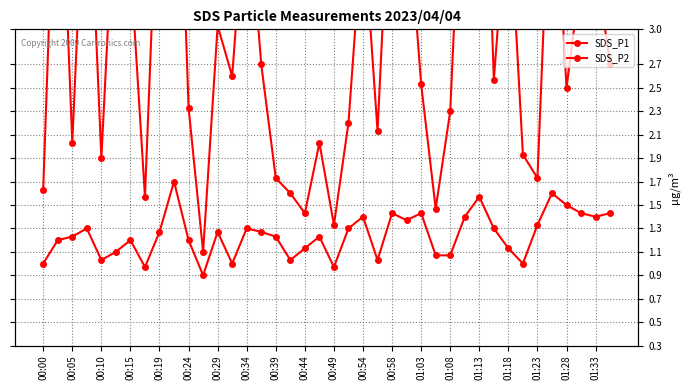

Reading right to left, extract all data points from this chart.

SDS_P1: 2.7	3.6	3.5	2.5	4.8	1.7	1.9	4.2	2.6	6.2	5.1	2.3	1.5	2.5	4.2	4.7	2.1	3.9	2.2	1.3	2.0	1.4	1.6	1.7	2.7	4.3	2.6	3.0	1.1	2.3	5.9	4.7	1.6	3.6	4.4	1.9	4.8	2.0	5.2	1.6
SDS_P2: 1.4	1.4	1.4	1.5	1.6	1.3	1.0	1.1	1.3	1.6	1.4	1.1	1.1	1.4	1.4	1.4	1.0	1.4	1.3	1.0	1.2	1.1	1.0	1.2	1.3	1.3	1.0	1.3	0.9	1.2	1.7	1.3	1.0	1.2	1.1	1.0	1.3	1.2	1.2	1.0